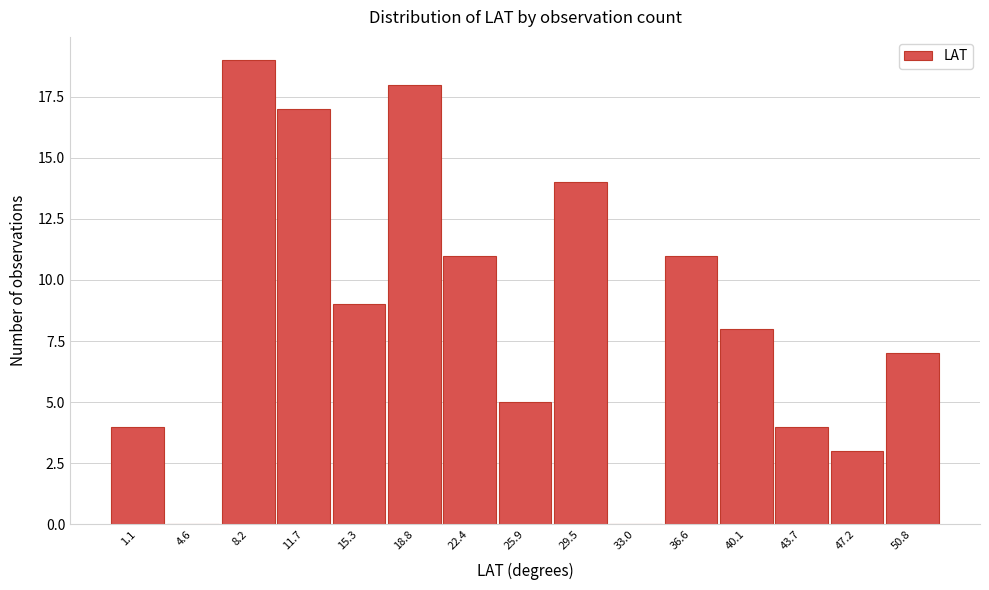

Reading left to right, list all the values displayed in this chart.

1.1=4	4.6=0	8.2=19	11.7=17	15.3=9	18.8=18	22.4=11	25.9=5	29.5=14	33.0=0	36.6=11	40.1=8	43.7=4	47.2=3	50.8=7